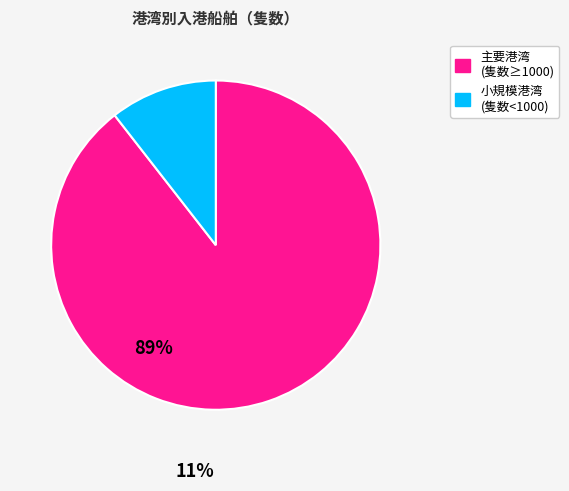

Is there any slice that represents more than half of the pie?

Yes